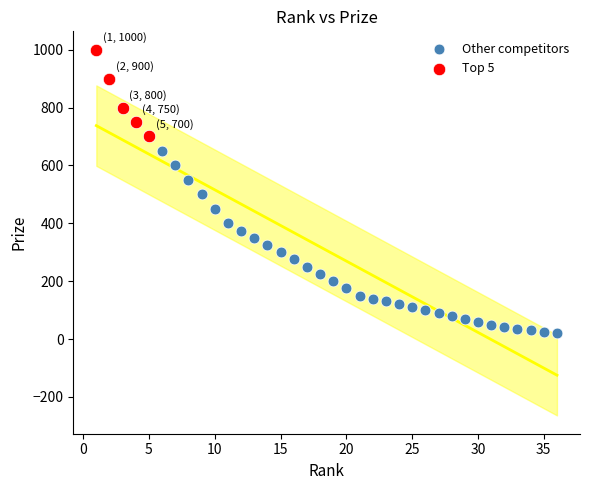

Which series has the largest Y range (max minus min)?

Other competitors